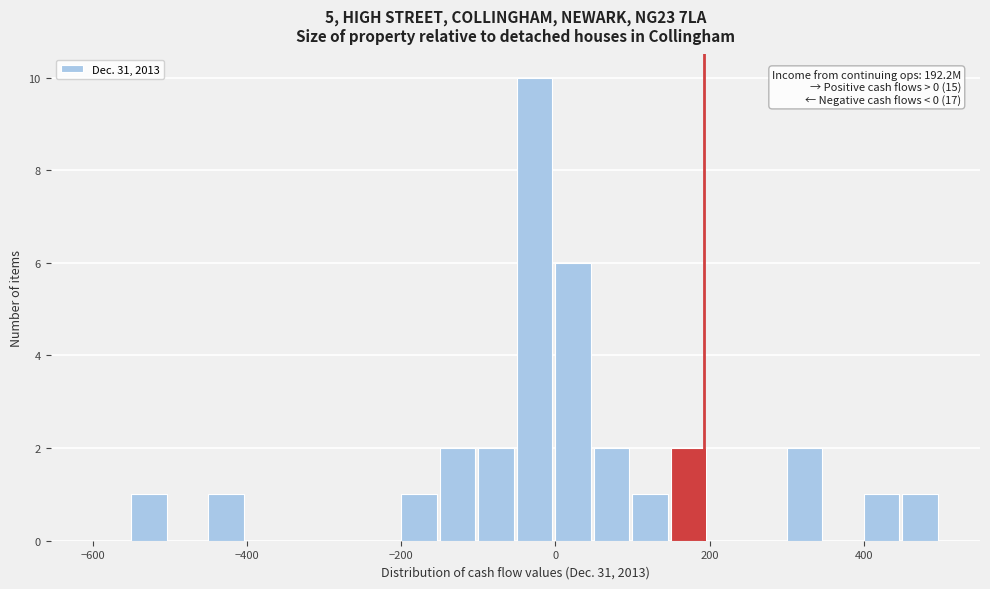

Read against the x-axis, roughly where is the centre of the tallest bar?

-20